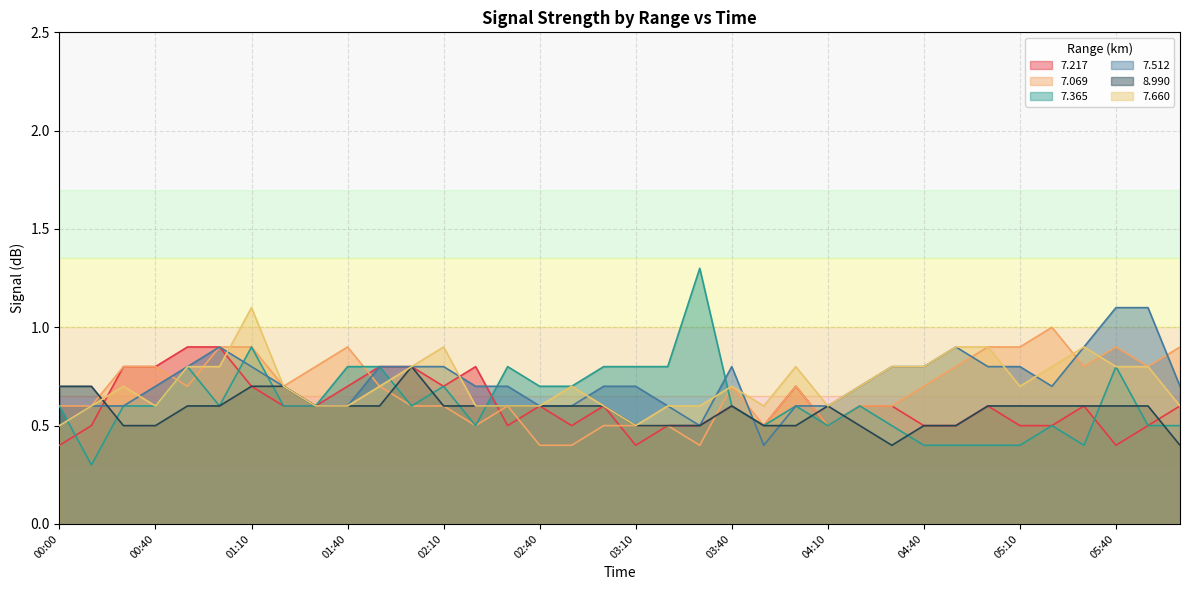

True or false: 7.069 and 7.660 intersect in this chart.

True